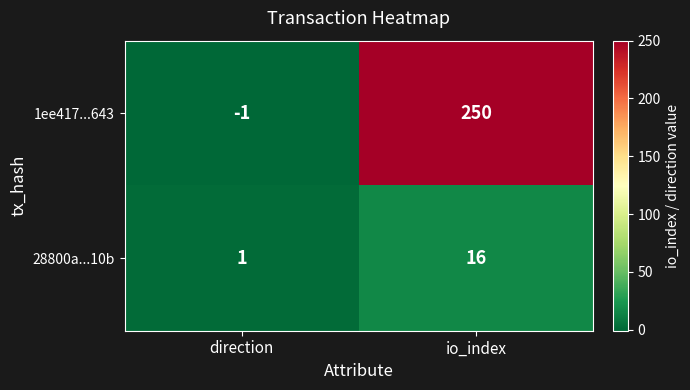

Which series has the widest spread of values?

1ee417...643